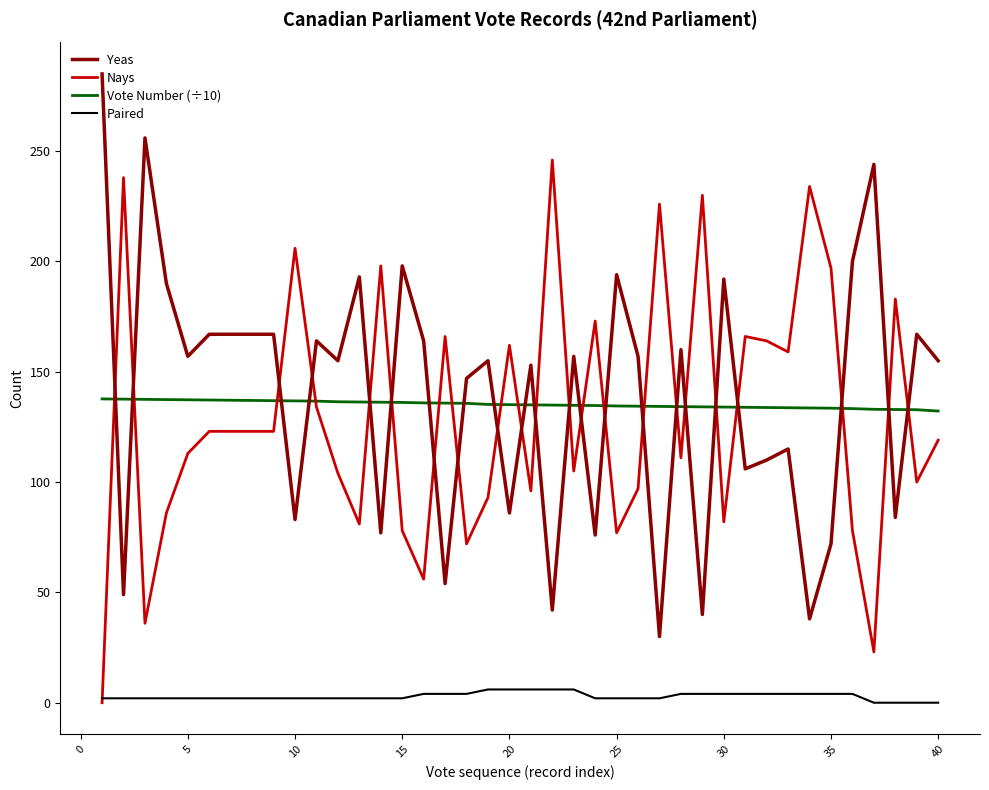

How many intersections are there between Vote Number (÷10) and Yeas?

22